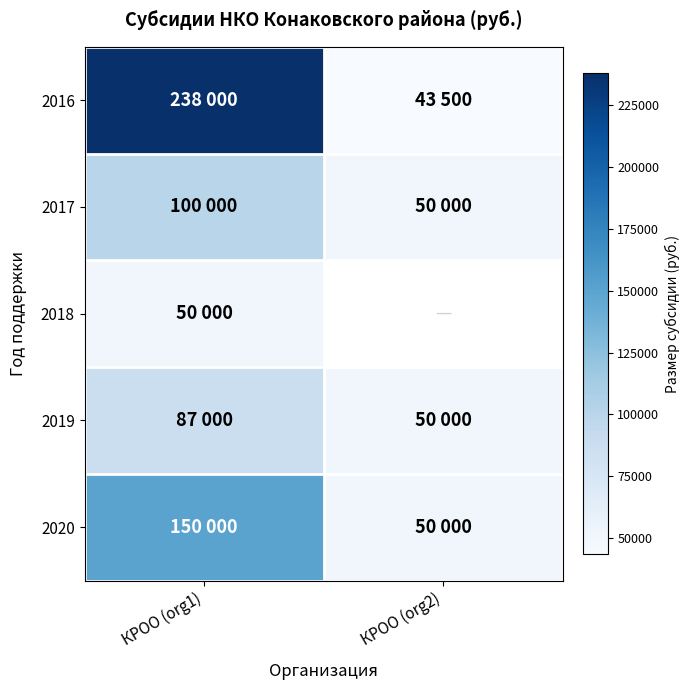

Which series has the largest total across all categories?

2016